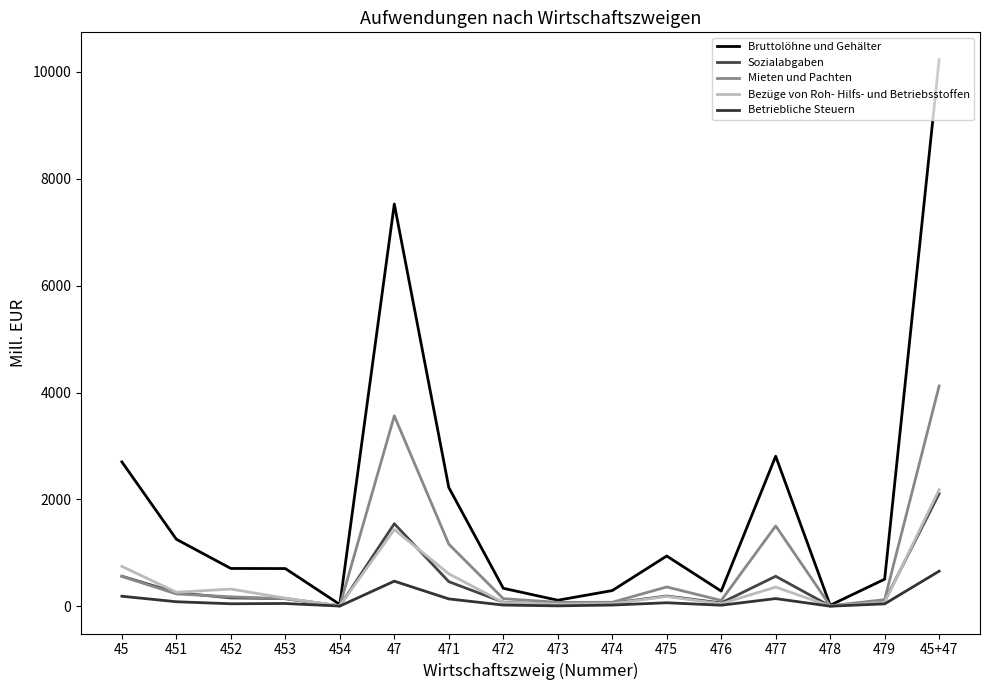

Reading left to right, transcribe all the data shown in this chart.

Bruttolöhne und Gehälter: 2702	1254	708	706	34	7528	2224	337	113	294	941	284	2809	19	507	10230
Sozialabgaben: 563	257	156	143	7	1545	461	77	28	59	192	63	562	4	98	2108
Mieten und Pachten: 560	231	177	142	10	3564	1163	143	74	75	362	109	1504	10	124	4123
Bezüge von Roh- Hilfs- und Betriebsstoffen: 747	263	322	152	10	1436	608	72	39	49	183	48	359	4	73	2183
Betriebliche Steuern: 188	85	47	52	4	470	138	23	8	23	66	20	144	2	45	657